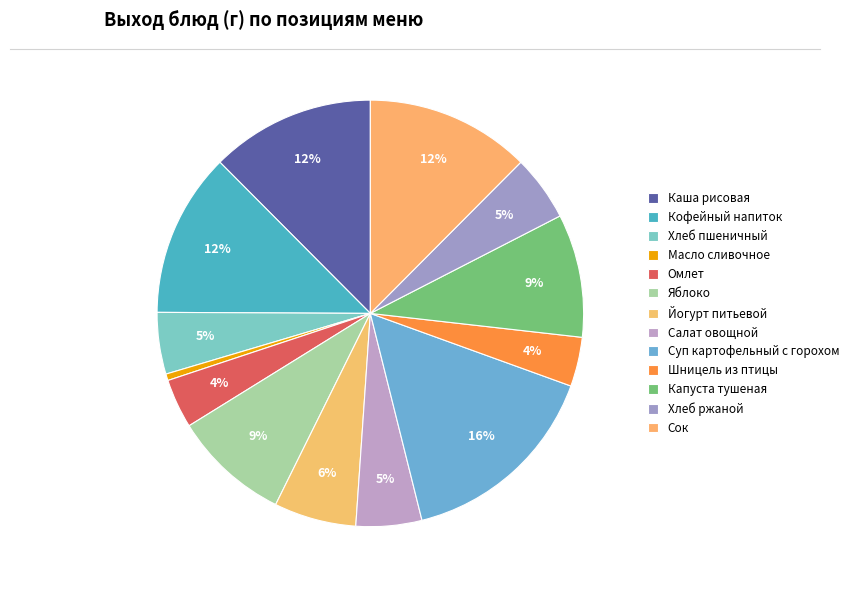

Which slice is the smallest?

Масло сливочное